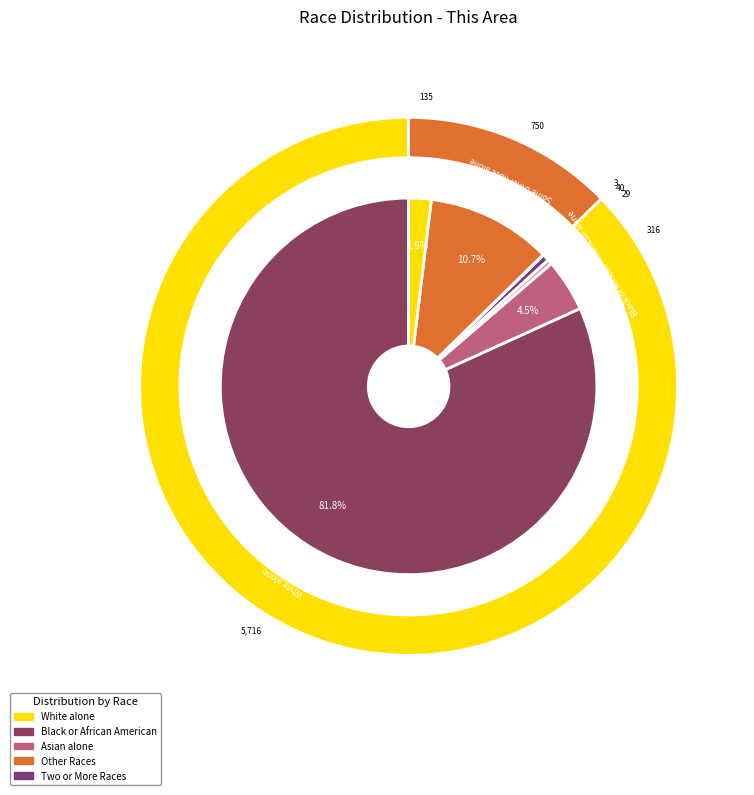

What percentage is the Two or More Races slice, to the nearest percent?

2%